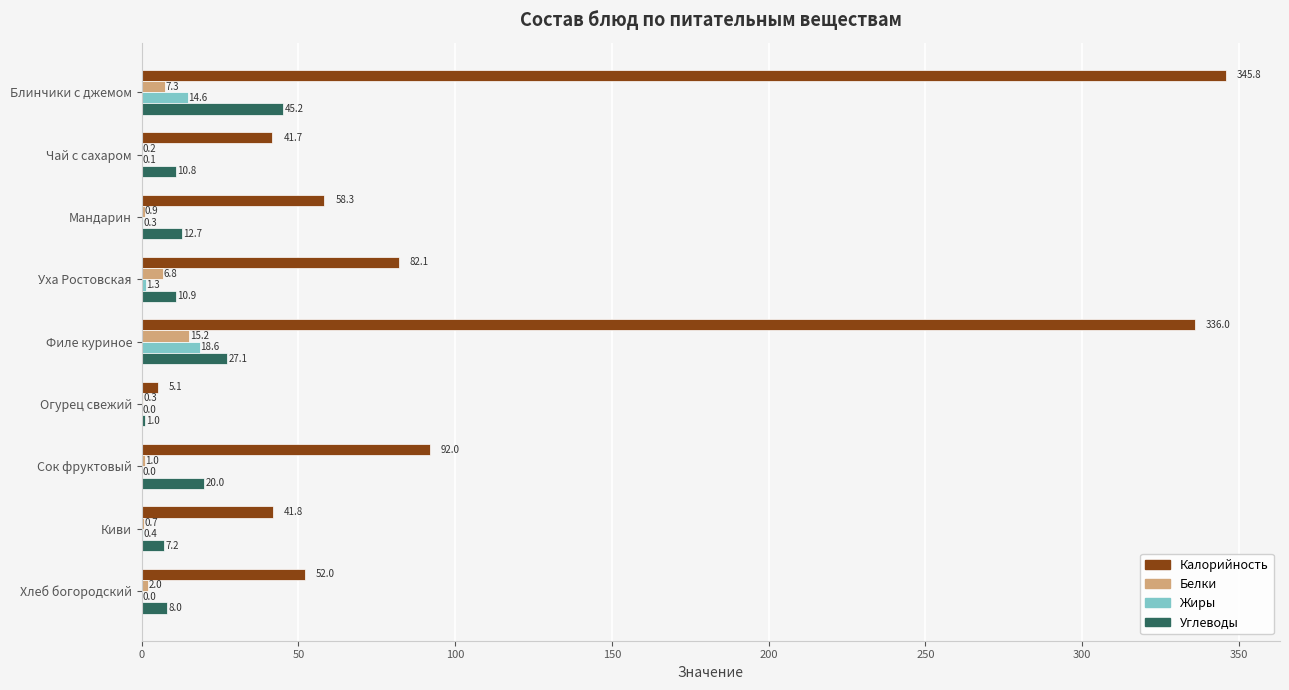

How many values in the Жиры series exceed 0?

7